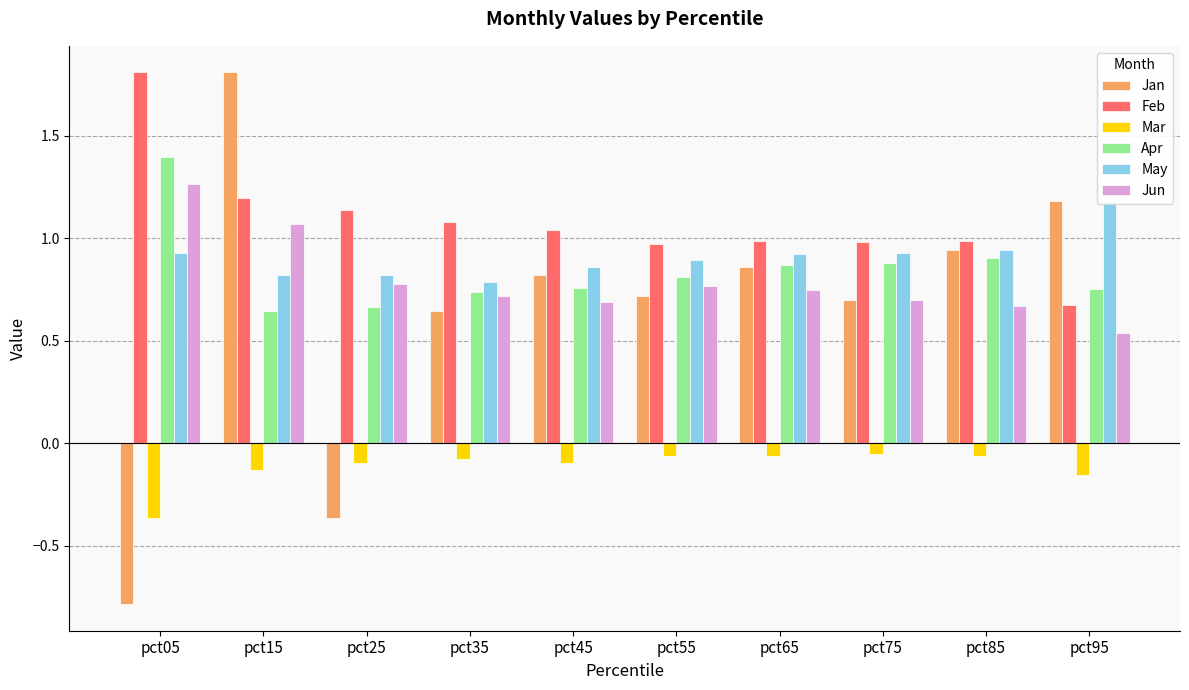

What is the sum of the Apr values at pct85 and pct15?

1.6